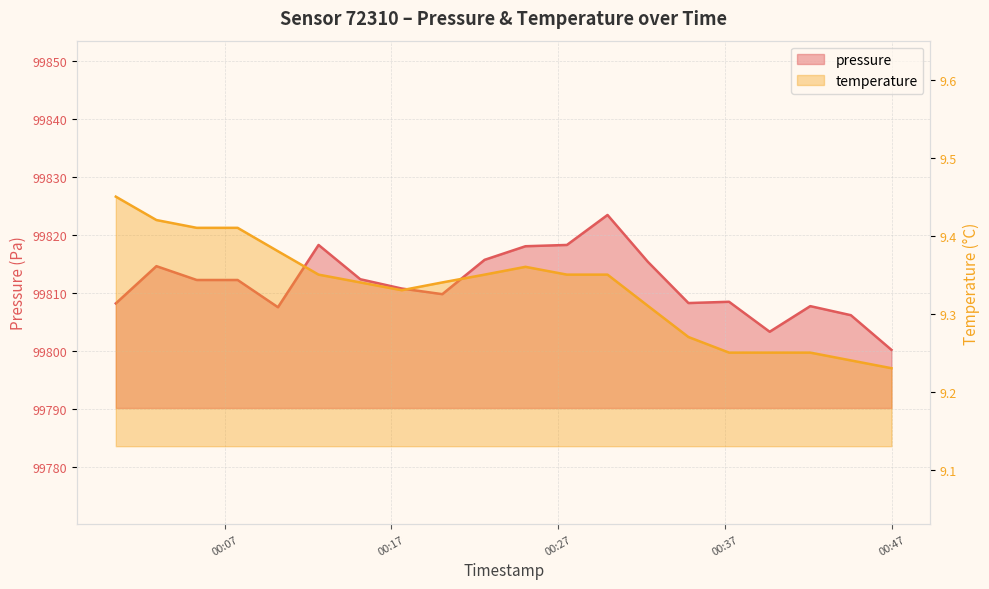

The temperature series shows 14.0 at 2023-11-18T00:10:12. True or false?

False